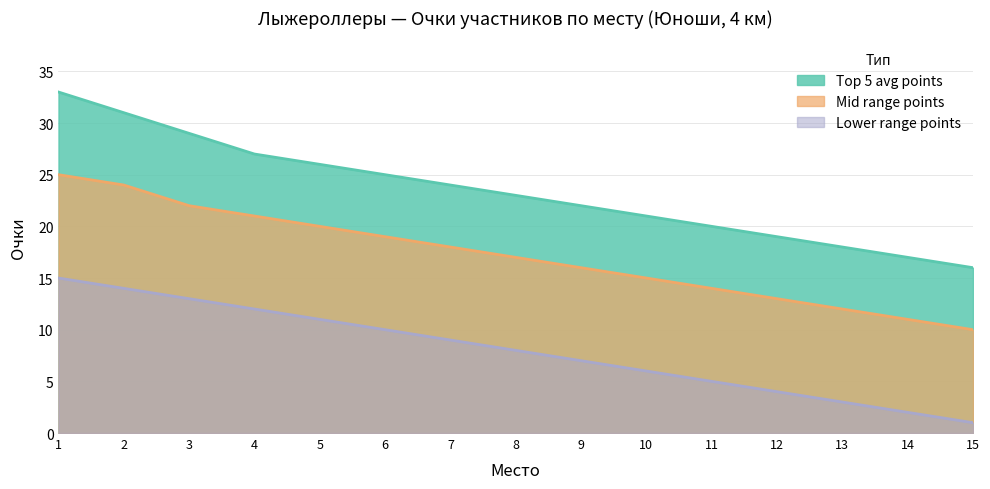

Does the chart have visible grid lines?

Yes